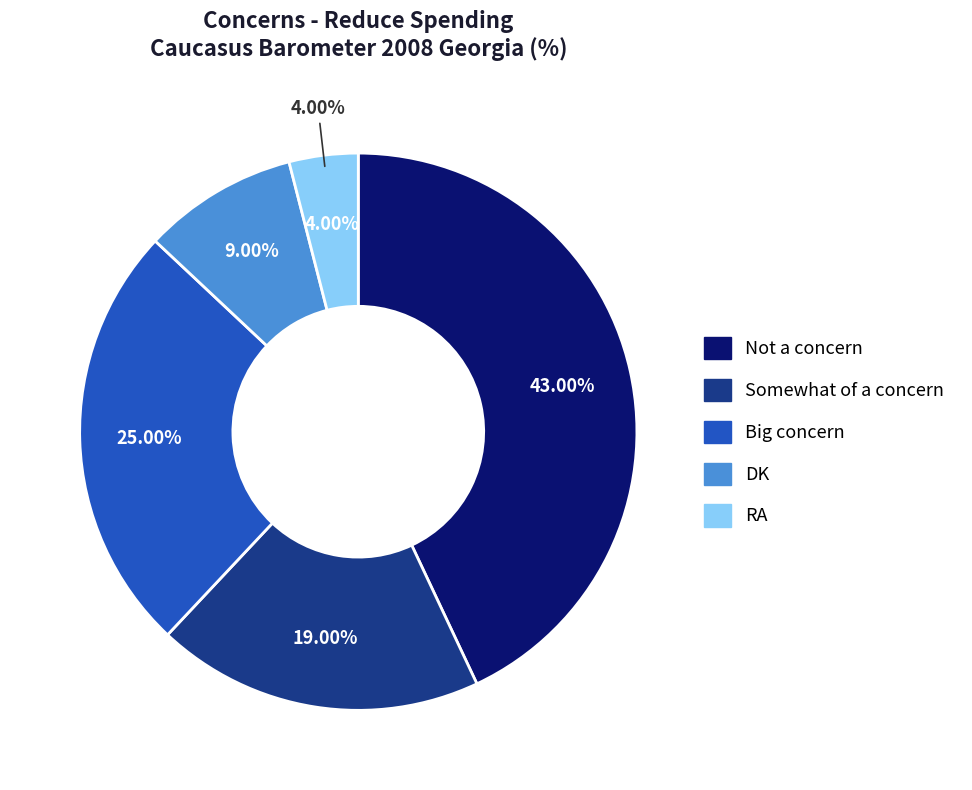

How many slices are in this pie chart?

5